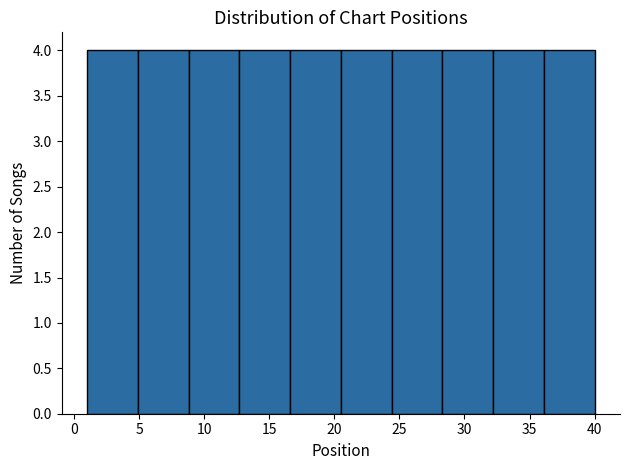

Reading left to right, transcribe this chart: for each bar, give the range it covers on the x-axis and its height. Neither the bar edges nor the heights are printed on the chart, so give them approximately, as read against the axes.

1.0 to 4.9: 4
4.9 to 8.8: 4
8.8 to 12.7: 4
12.7 to 16.6: 4
16.6 to 20.5: 4
20.5 to 24.4: 4
24.4 to 28.3: 4
28.3 to 32.2: 4
32.2 to 36.1: 4
36.1 to 40.0: 4